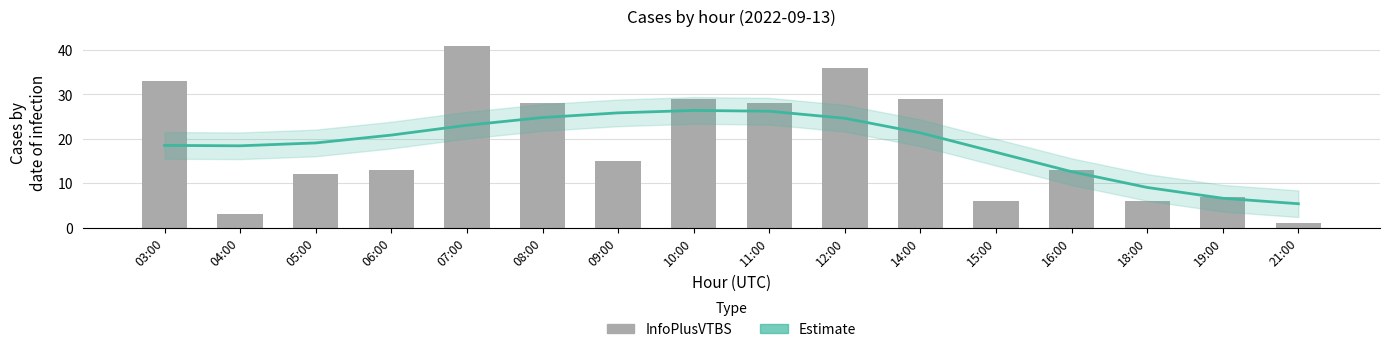

Where does the InfoPlusVTBS series first go above 15?

03:00